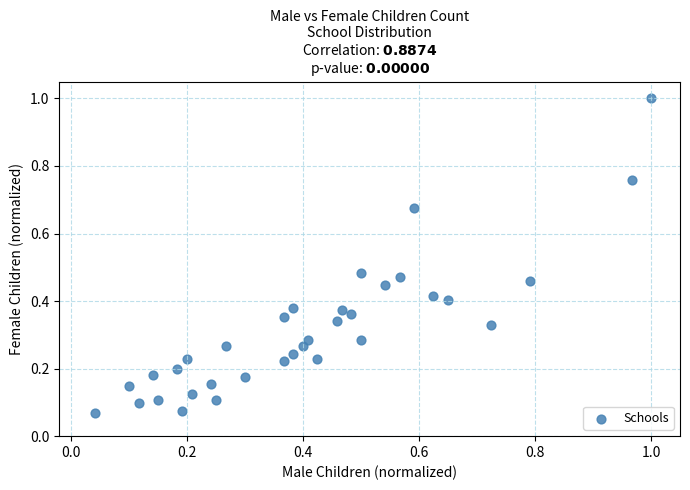

What is the range of Y values (max minus min)?

0.9